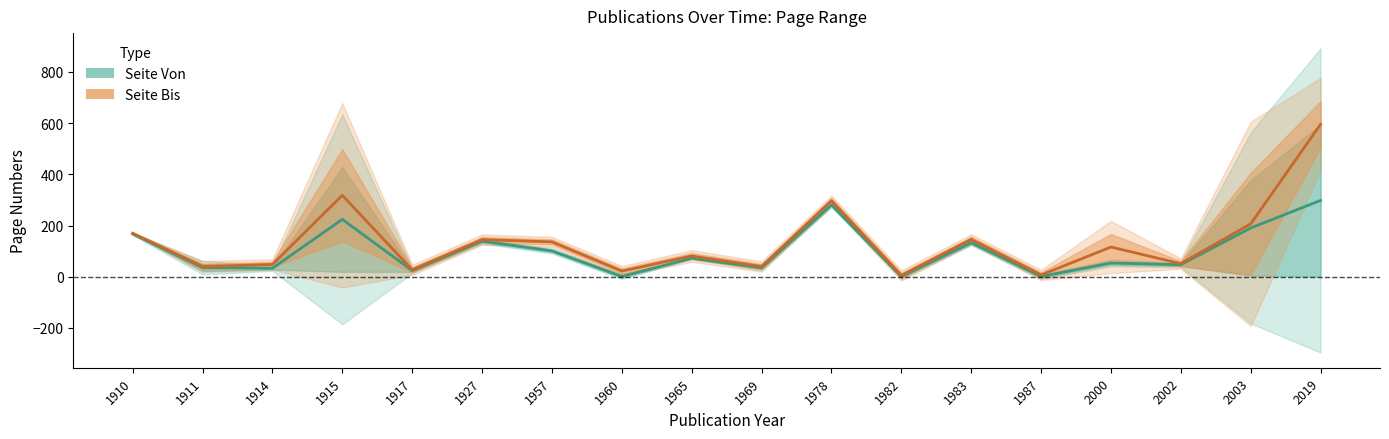

At which category does Seite Von reach its first local peak?

1915